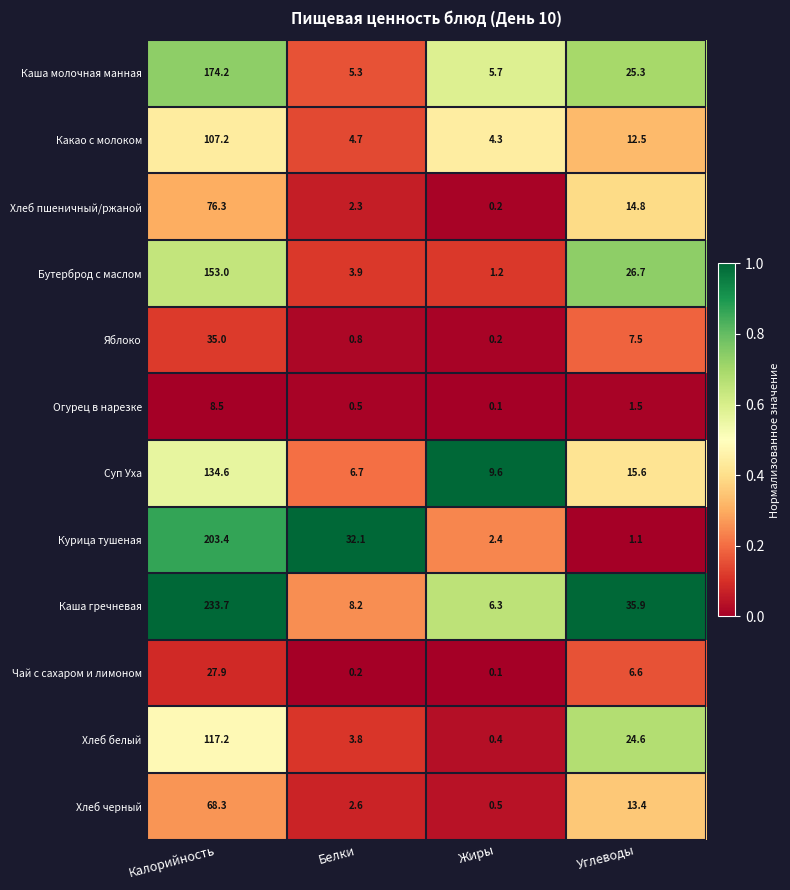

Is it true that Огурец в нарезке equals 1.5 at Углеводы?

True